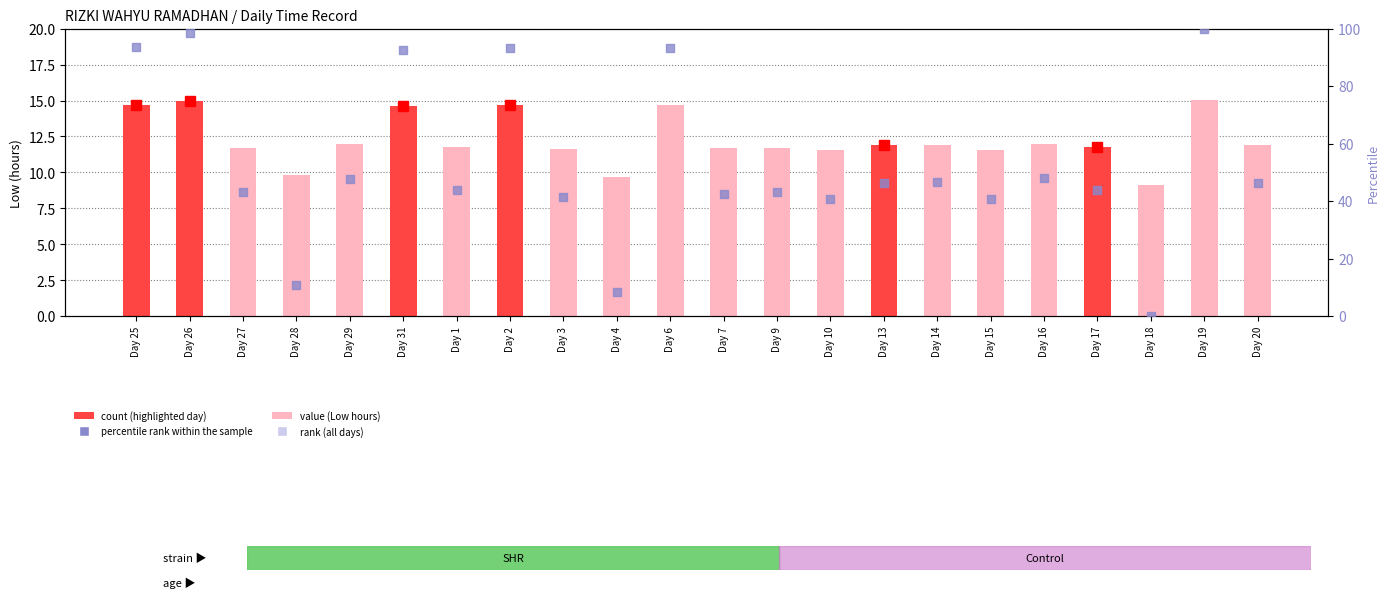

Is the value of percentile rank within the sample at Day 6 greater than the value of value (Low hours) at Day 15?

Yes